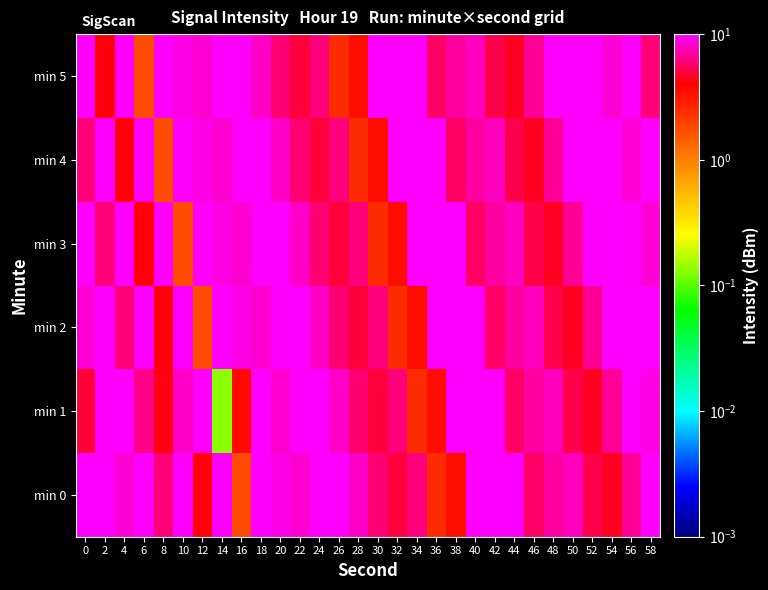

Count the number of categories in the chart.

30